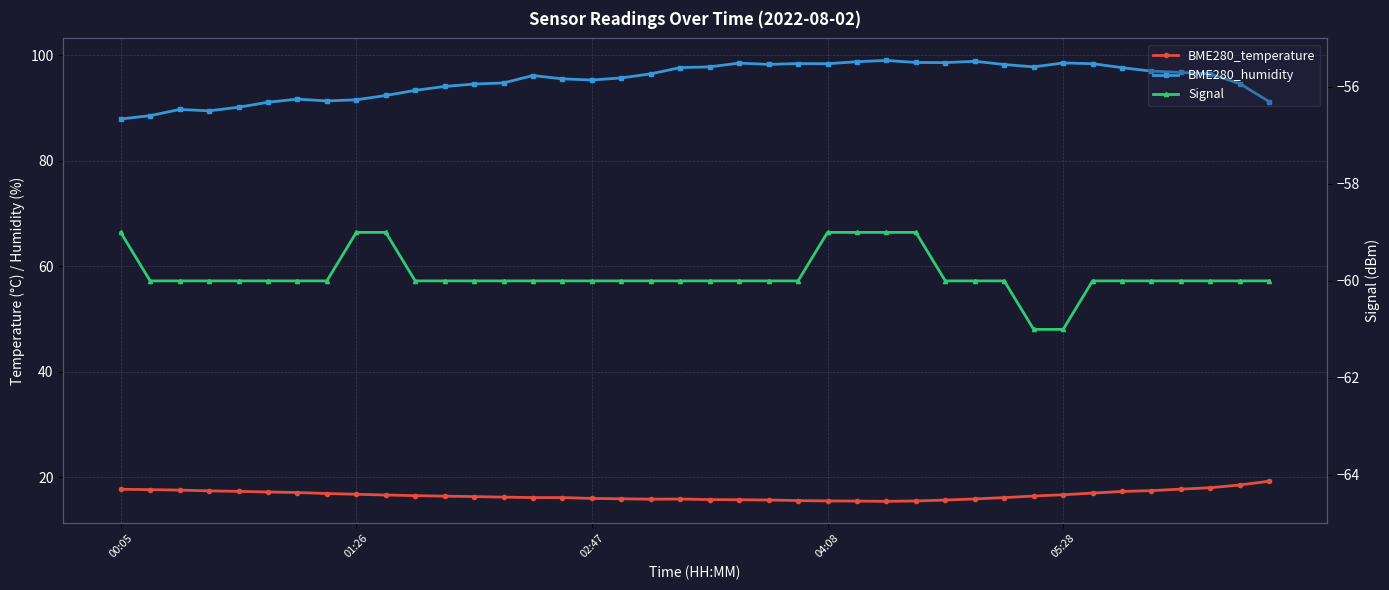

True or false: BME280_humidity has more than 2 interior local peaks.

True